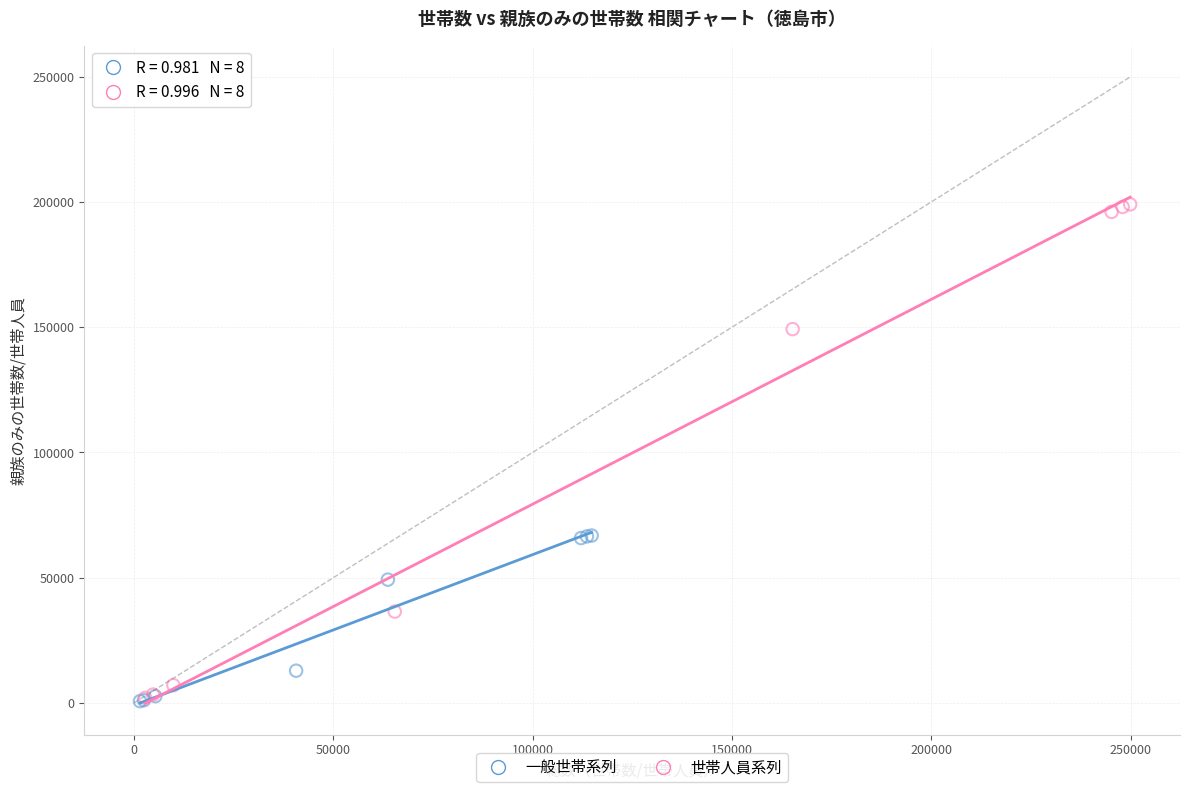

Which series has the widest spread of Y values?

世帯人員系列